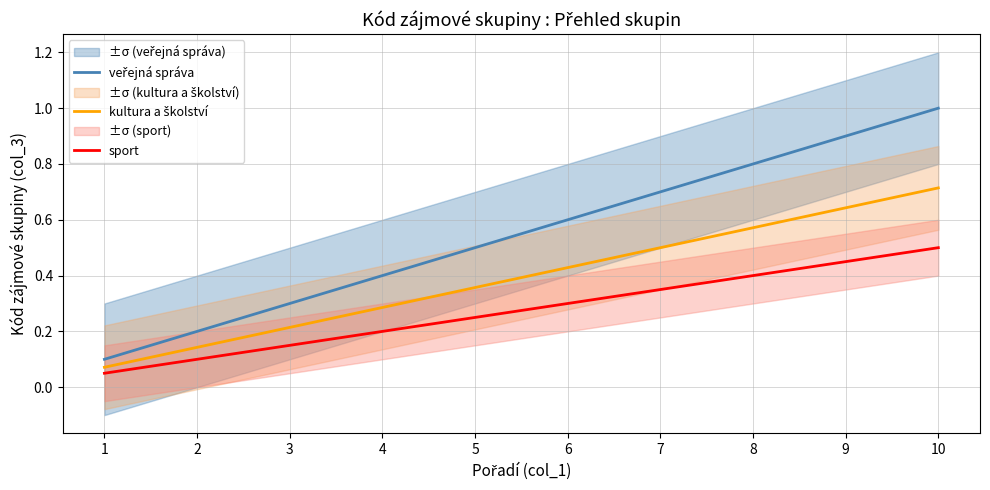

At which label is veřejná správa closest to 0?

1